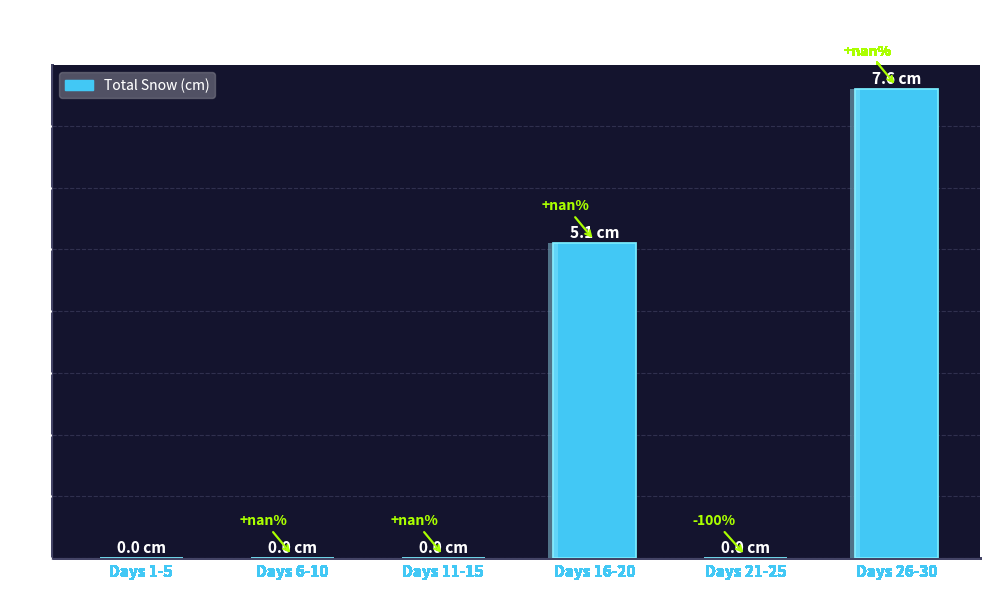

What is the label of the 2nd bar from the left?

Days 6-10